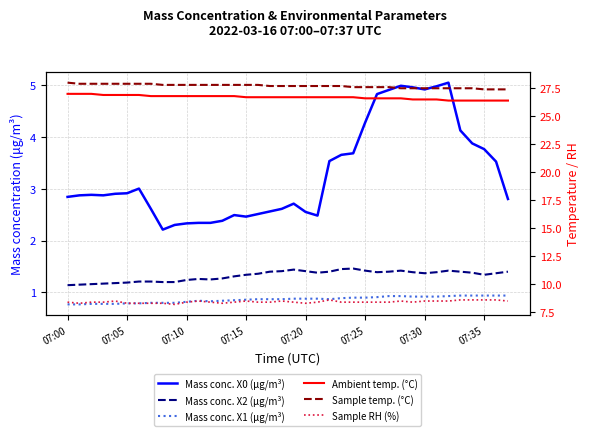

Read the Sample temp. (°C) value at 8.

27.8